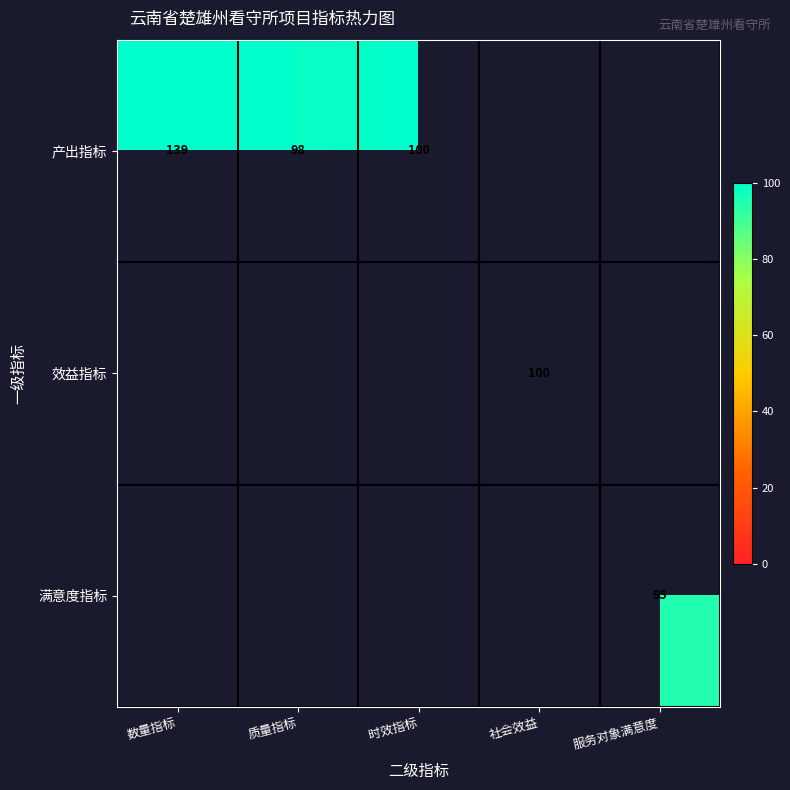

The 产出指标 series shows 100.0 at 时效指标. True or false?

True